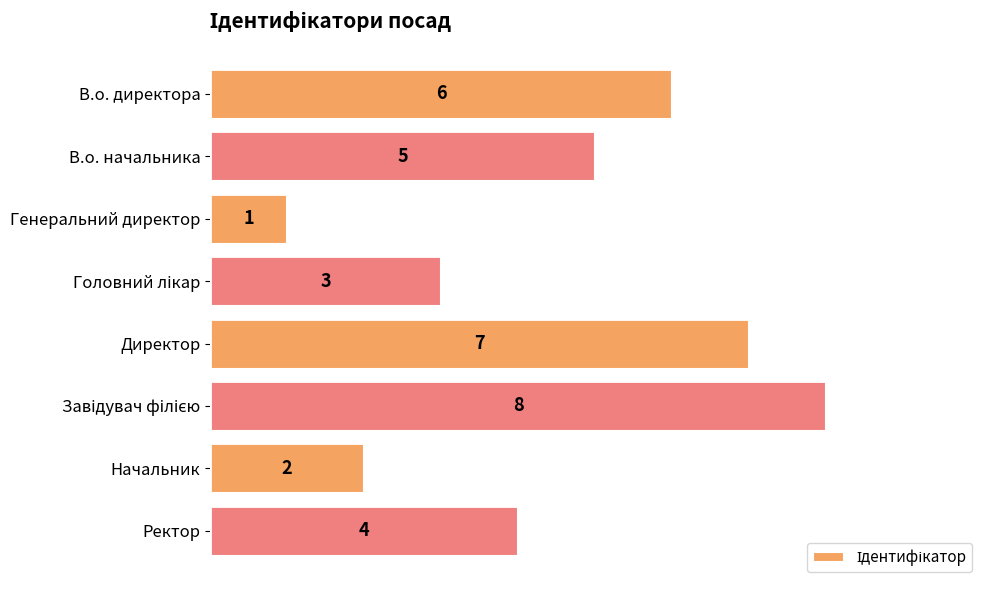

What is the label of the 1st bar from the bottom?

Ректор